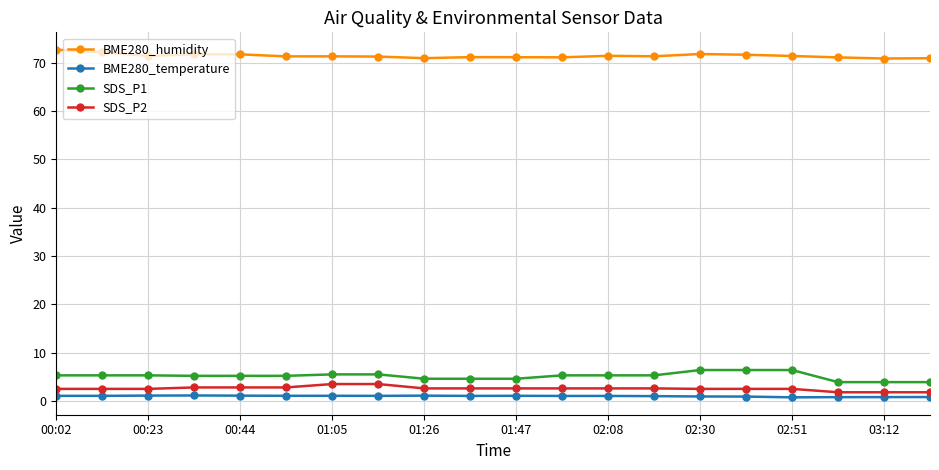

What is the value of the SDS_P2 point at the 15th from the left?

2.5